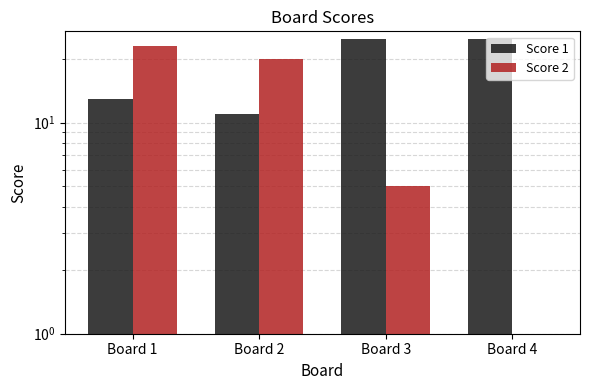

Which series changed the most between Board 1 and Board 2?

Score 2